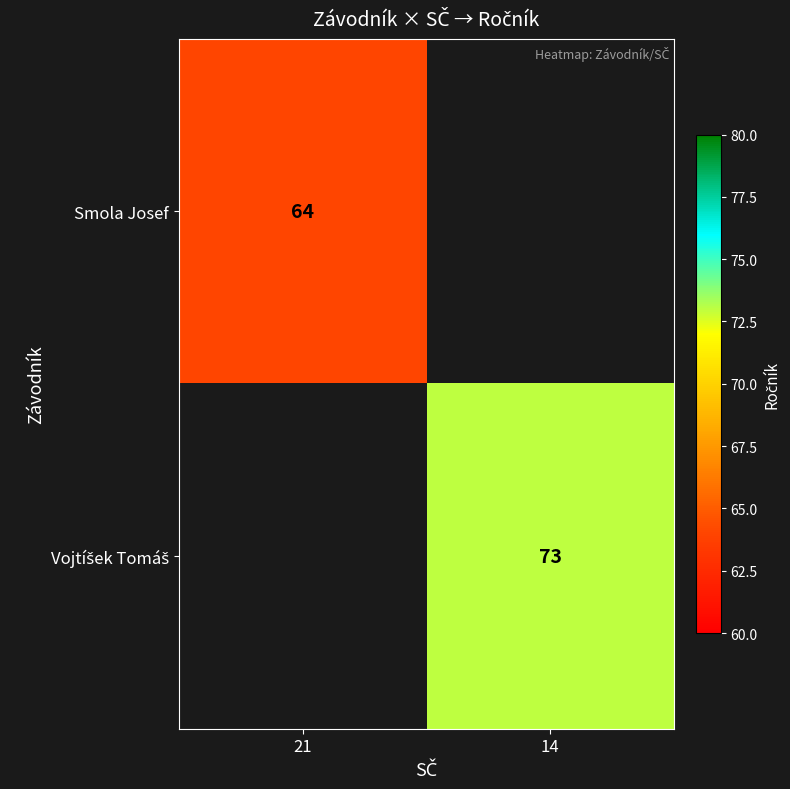

What is the highest value of the Smola Josef series?

64.0